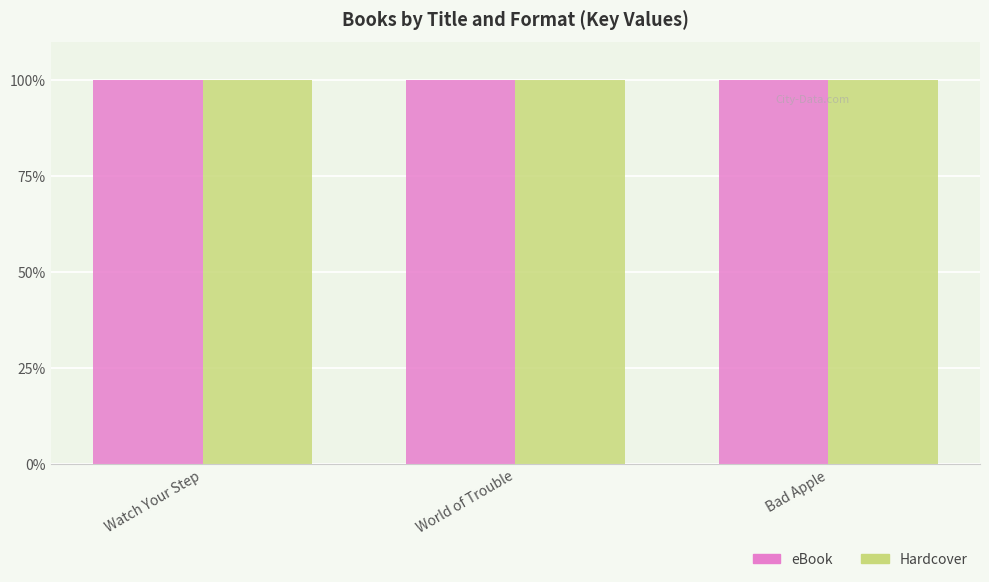

What is the label of the 3rd bar from the right?

Watch Your Step